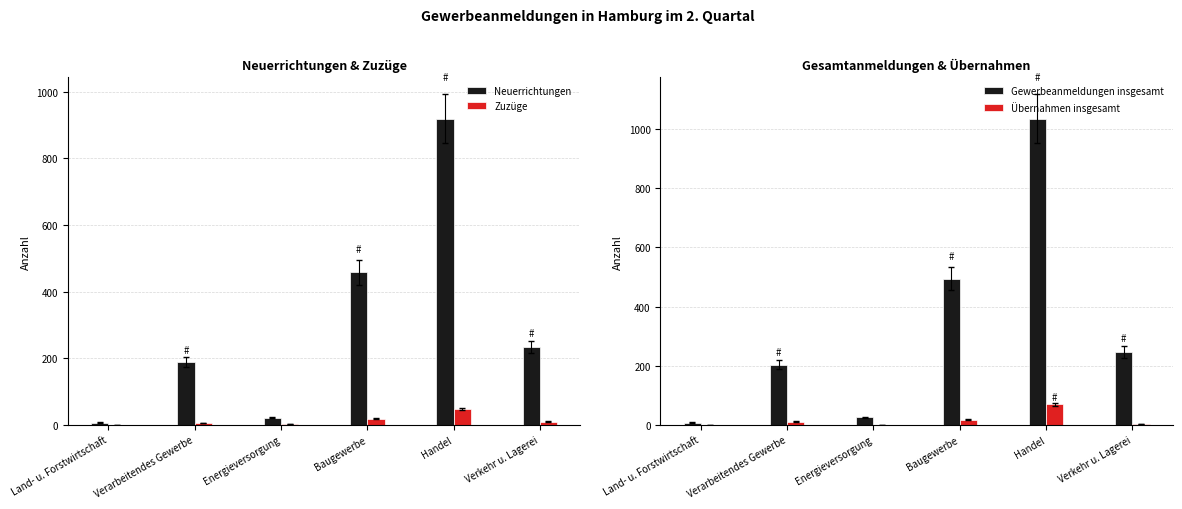

What is the highest value of the Neuerrichtungen series?

920